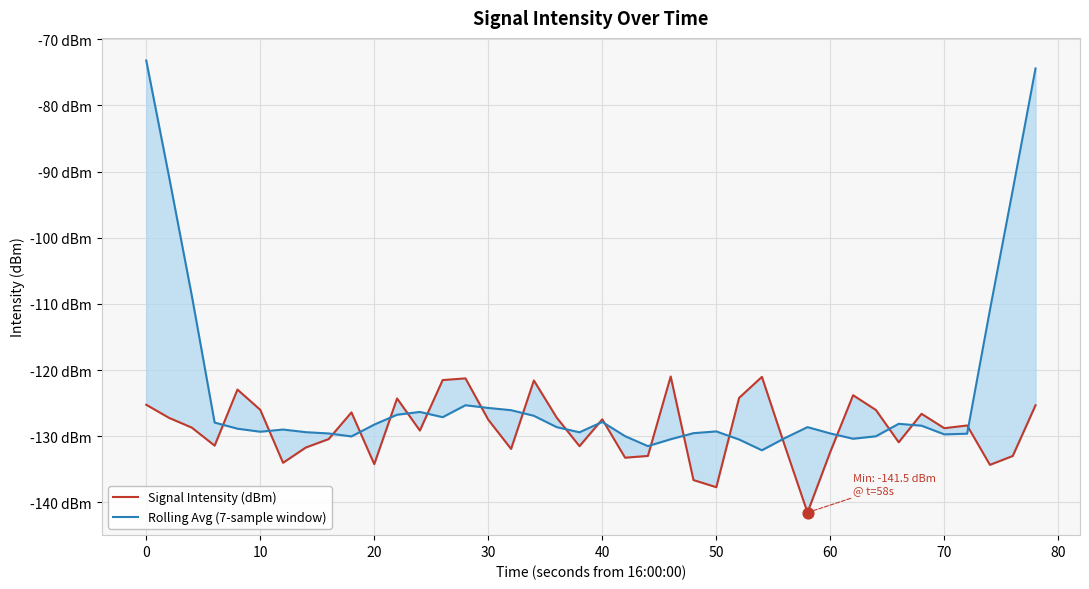

What are all the series names shown in the legend?

Signal Intensity (dBm), Rolling Avg (7-sample window)